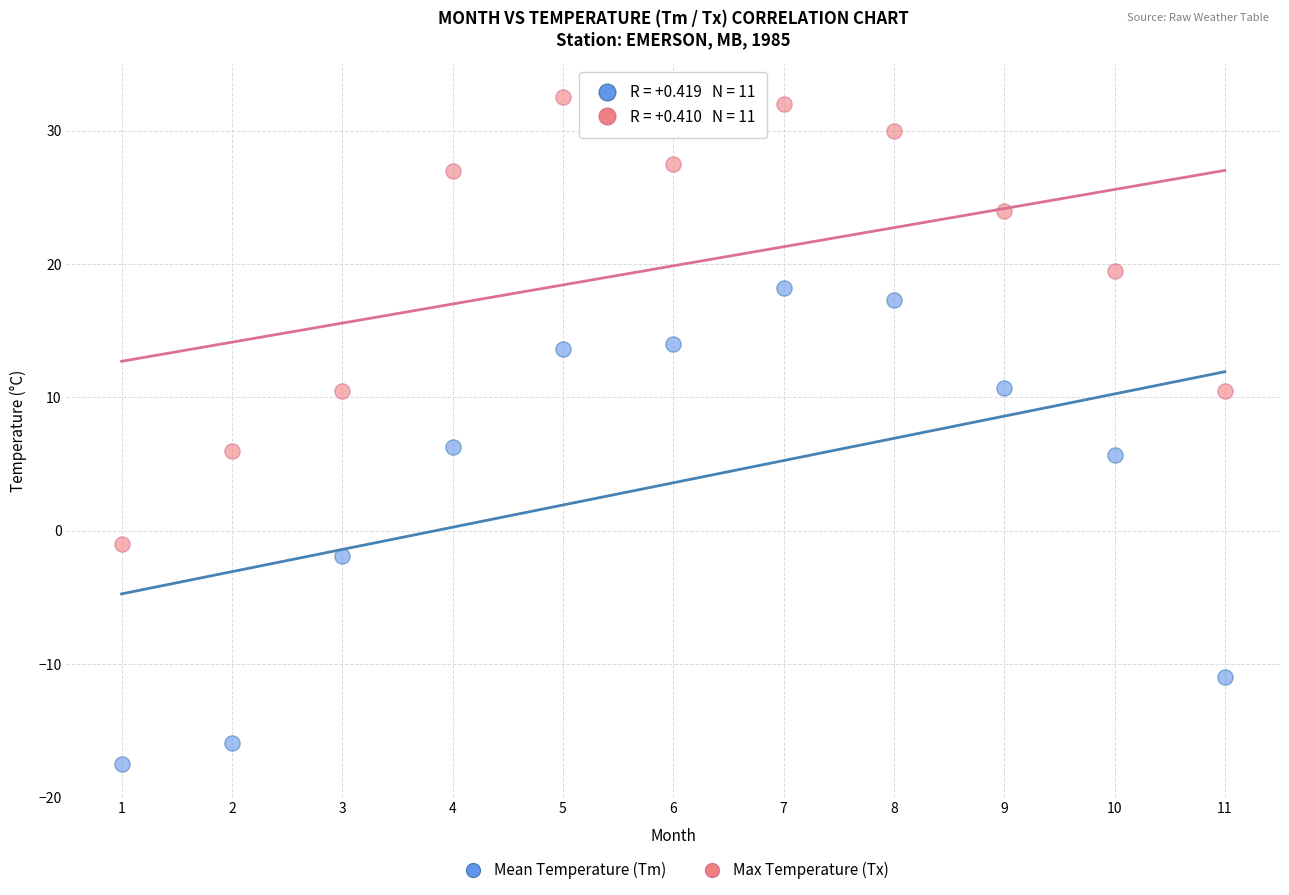

Which series contains the highest Y value?

Max Temperature (Tx)